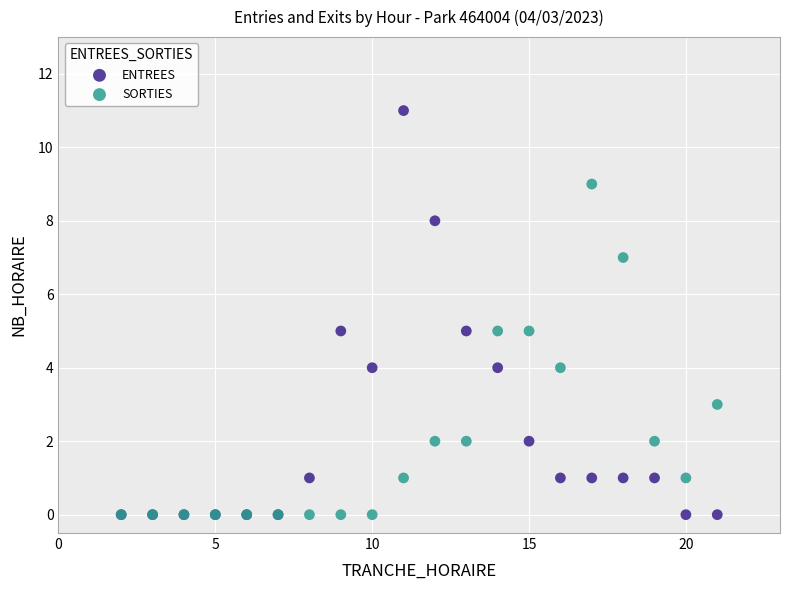

Which series reaches the maximum Y coordinate?

ENTREES